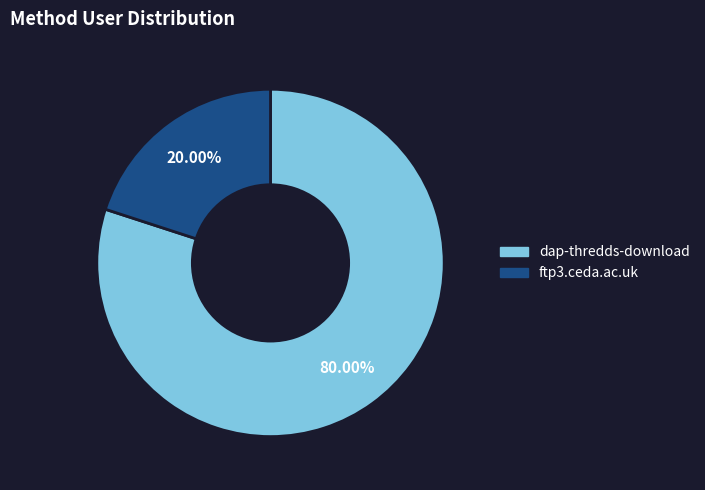

Approximately how many times larger is the value at dap-thredds-download compared to ftp3.ceda.ac.uk?

4.0